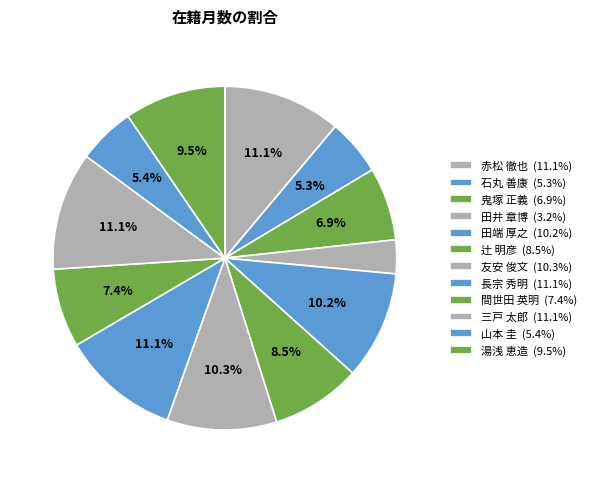

Do 辻 明彦 and 石丸 善康 together represent more than half of the pie?

No